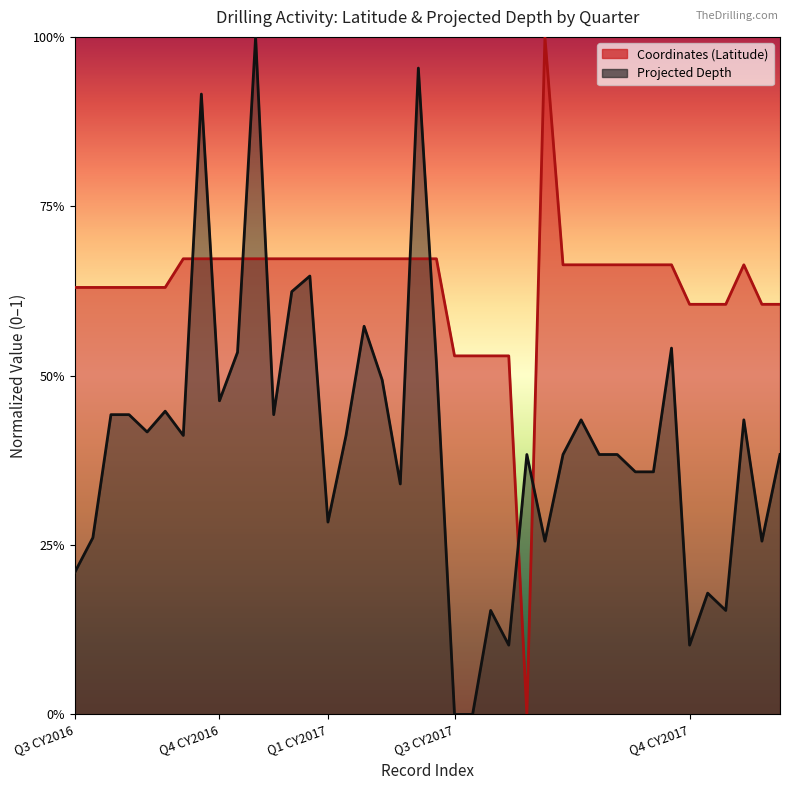

What is the spread (max minus min) of values at Q1 CY2017?

0.4